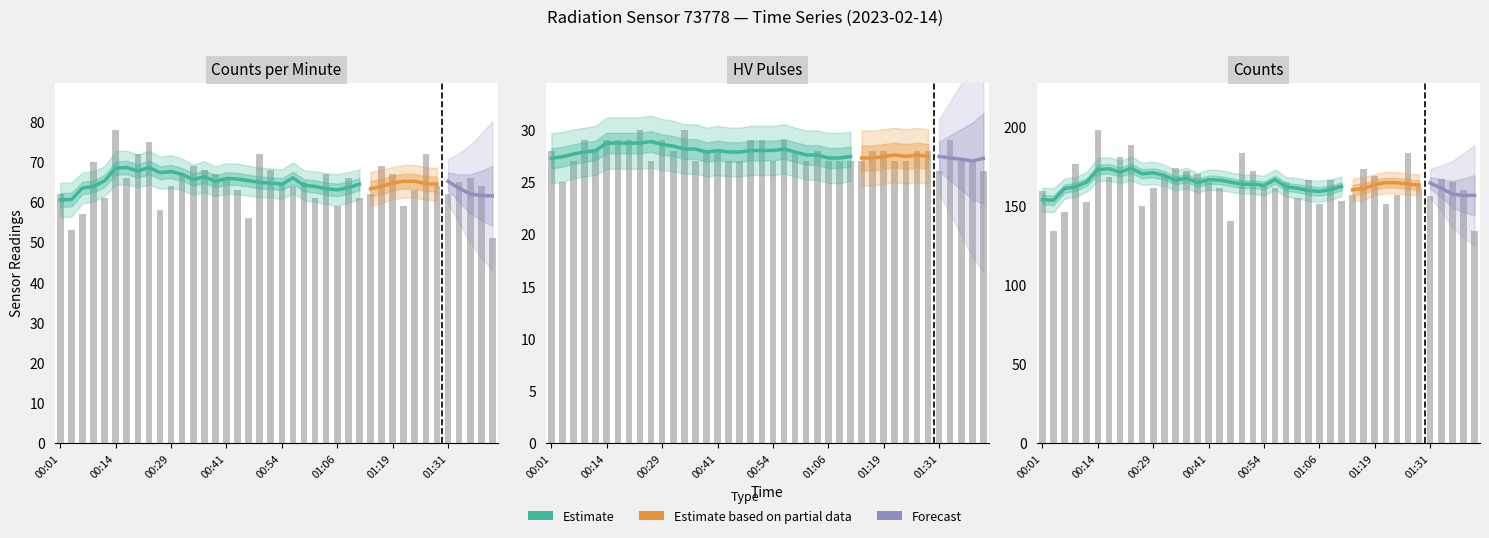

Which series has the largest range (max minus min)?

counts